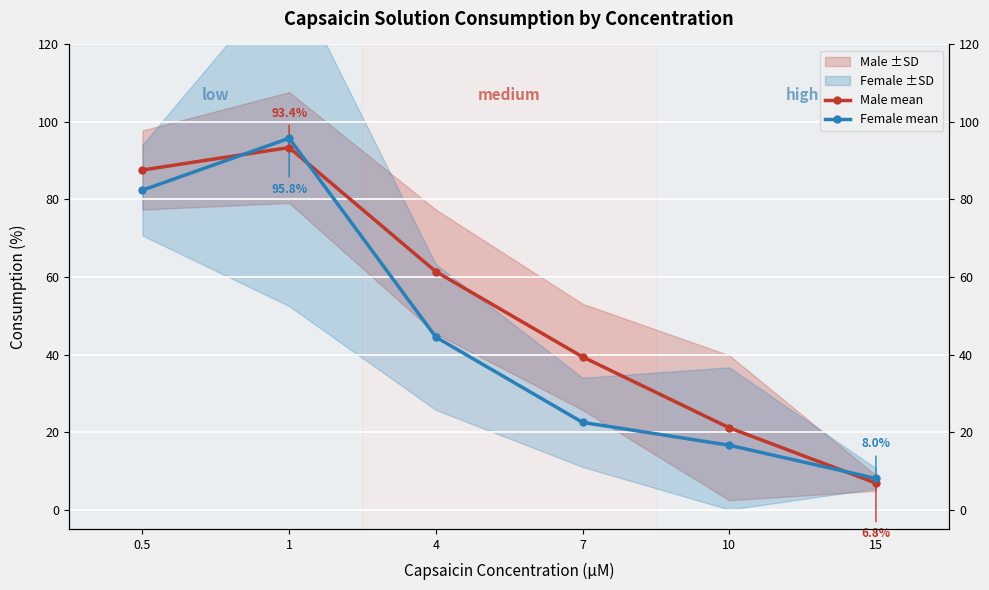

Reading right to left, extract all data points from this chart.

Male mean: 6.8	21.1	39.4	61.4	93.4	87.6
Female mean: 8.0	16.6	22.5	44.5	95.8	82.4